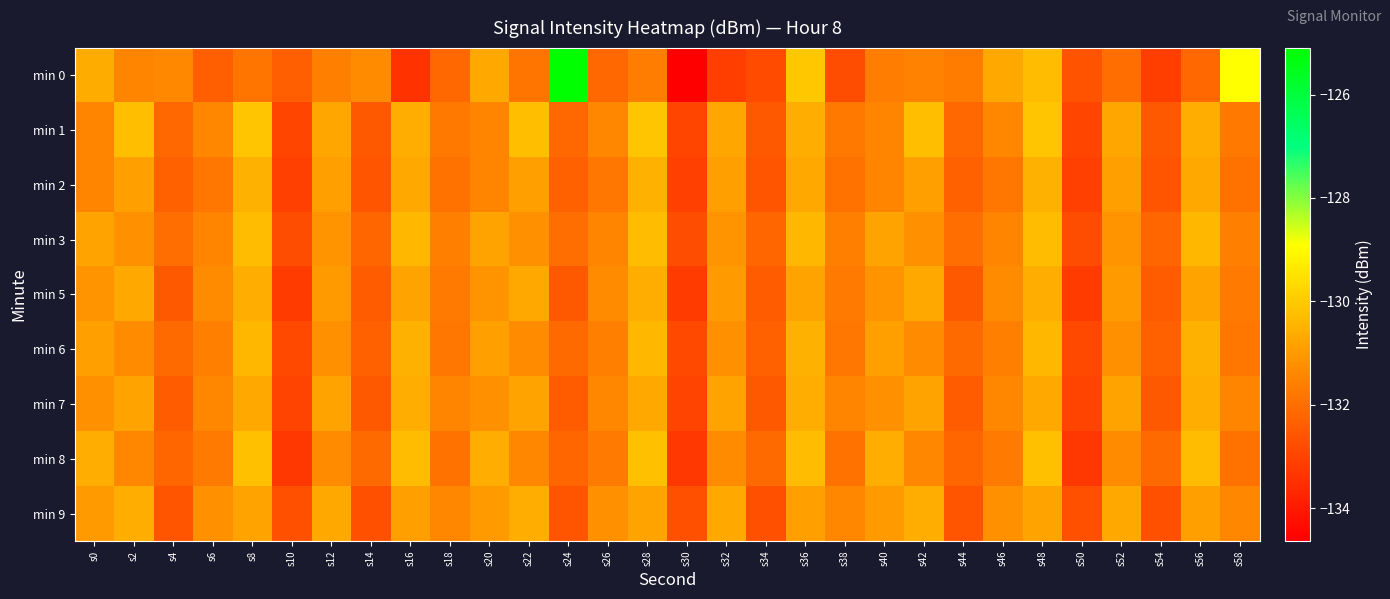

Which series has the largest range (max minus min)?

min 0